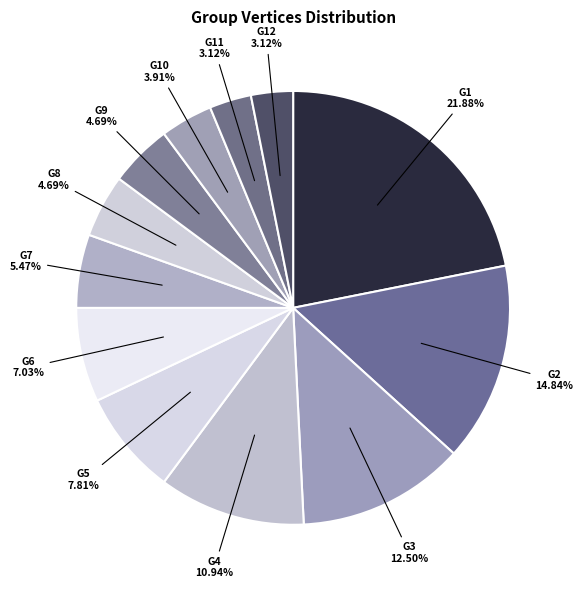

Between G1 and G11, which is larger?

G1